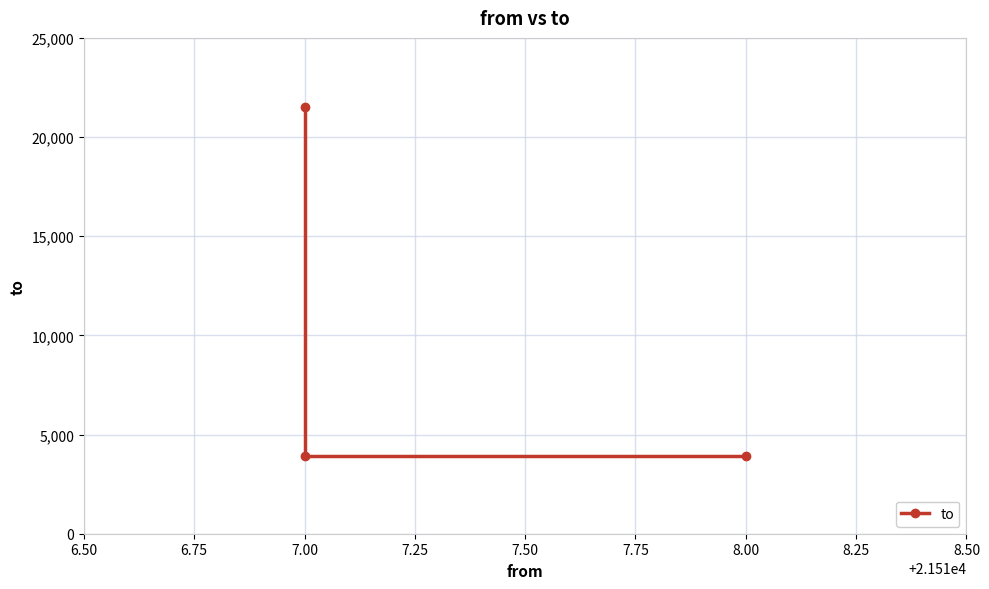

What position from the left is 6.50?

1